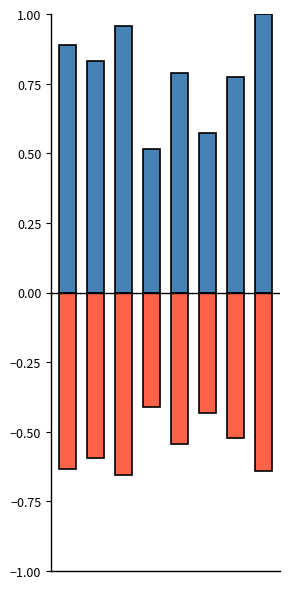

At 6, list the series in order from largest to smallest.

Upper CI (Rate), Lower CI (Rate)